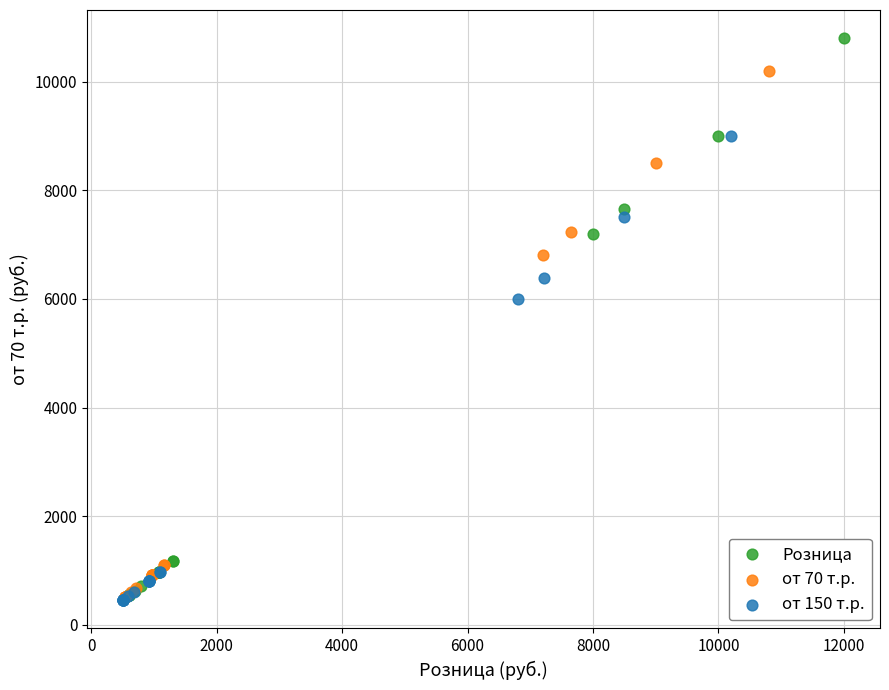

Which series has the largest Y range (max minus min)?

Розница